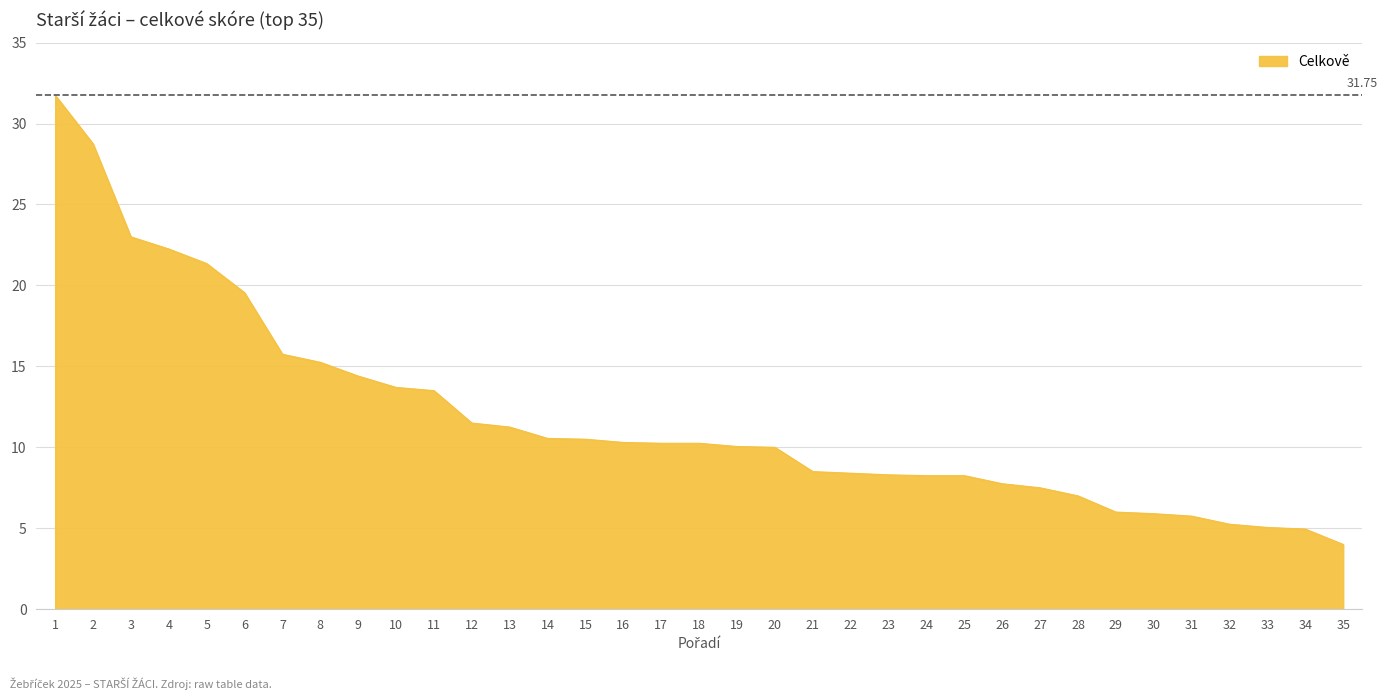

Is it true that the value at 22 is 8.4?

True